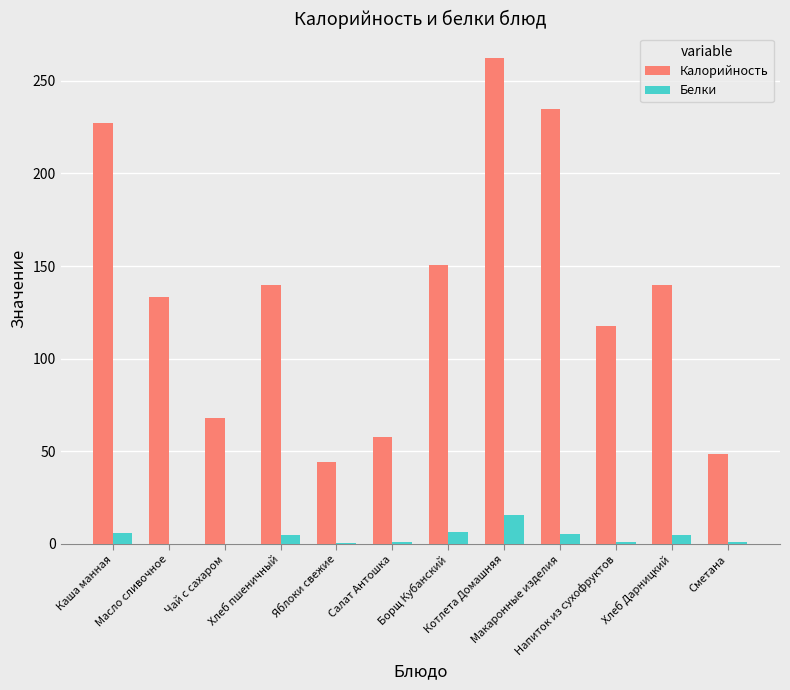

What is the sum of all Калорийность values?

1624.1